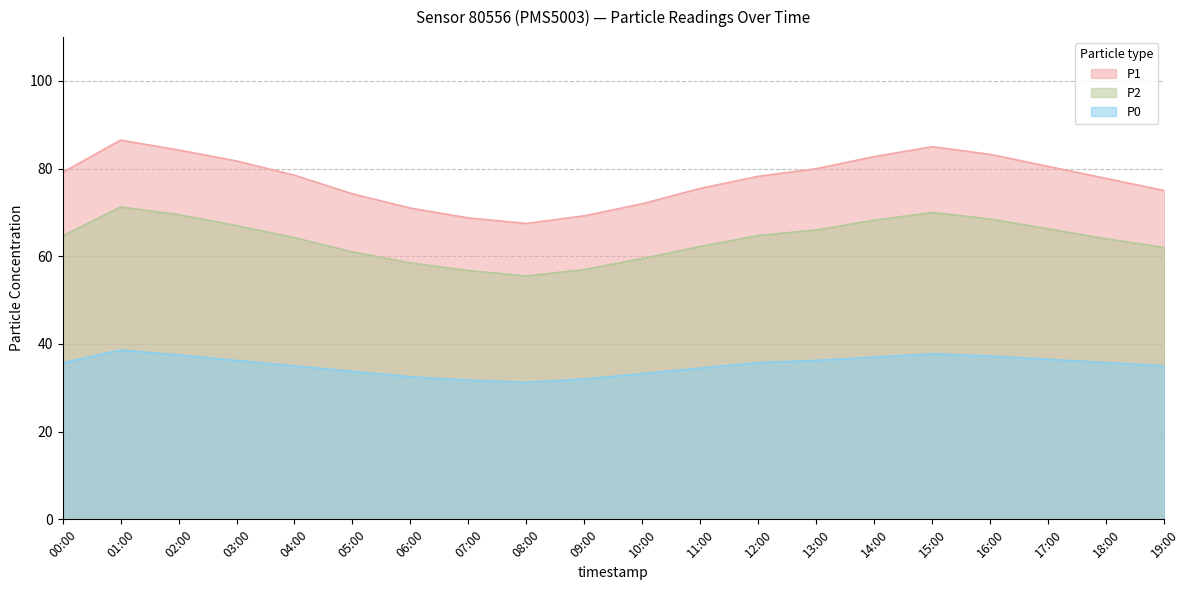

Reading left to right, transcribe all the data shown in this chart.

P1: 00:00=79.1	01:00=86.5	02:00=84.2	03:00=81.8	04:00=78.5	05:00=74.2	06:00=71.0	07:00=68.8	08:00=67.5	09:00=69.2	10:00=72.0	11:00=75.5	12:00=78.2	13:00=80.0	14:00=82.8	15:00=85.0	16:00=83.2	17:00=80.5	18:00=77.8	19:00=75.0
P2: 00:00=64.6	01:00=71.2	02:00=69.5	03:00=67.0	04:00=64.2	05:00=61.0	06:00=58.5	07:00=56.8	08:00=55.5	09:00=57.0	10:00=59.5	11:00=62.2	12:00=64.8	13:00=66.0	14:00=68.2	15:00=70.0	16:00=68.5	17:00=66.2	18:00=64.0	19:00=62.0
P0: 00:00=35.7	01:00=38.6	02:00=37.5	03:00=36.2	04:00=35.0	05:00=33.8	06:00=32.5	07:00=31.8	08:00=31.2	09:00=32.0	10:00=33.2	11:00=34.5	12:00=35.8	13:00=36.2	14:00=37.0	15:00=37.8	16:00=37.2	17:00=36.5	18:00=35.8	19:00=35.0